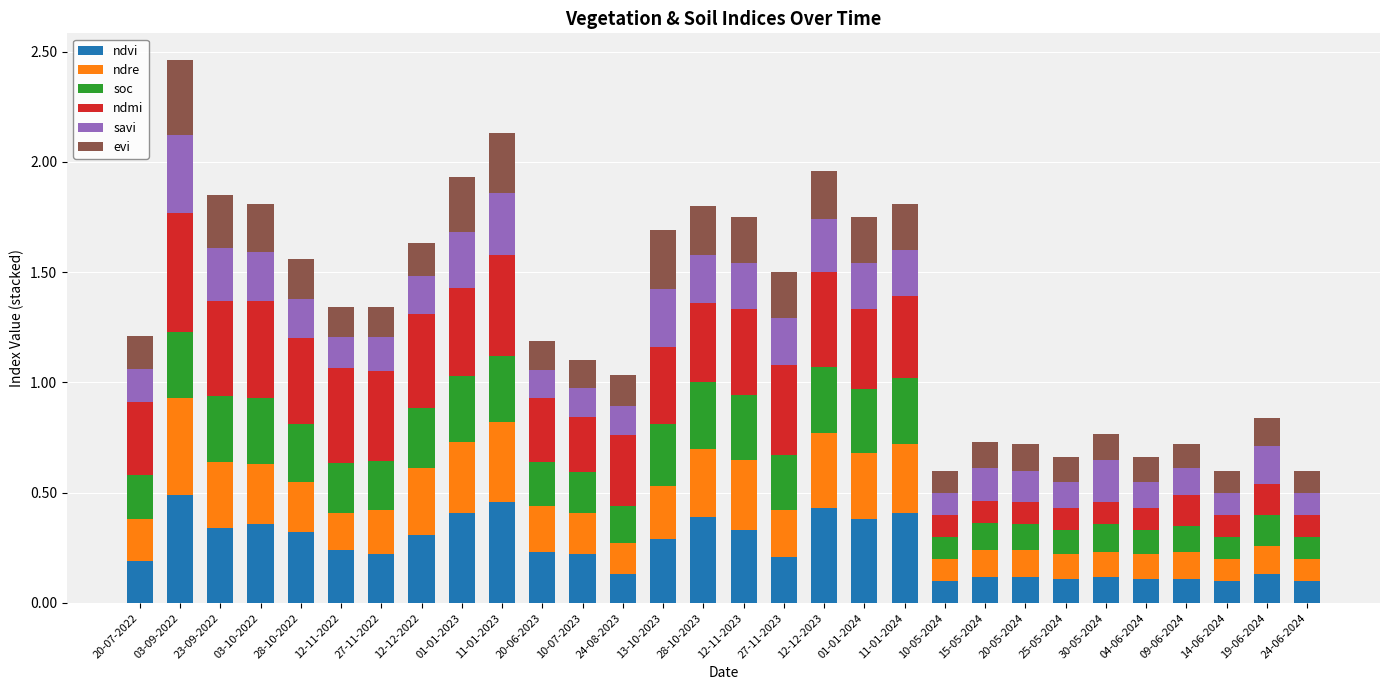

What are all the series names shown in the legend?

ndvi, ndre, soc, ndmi, savi, evi